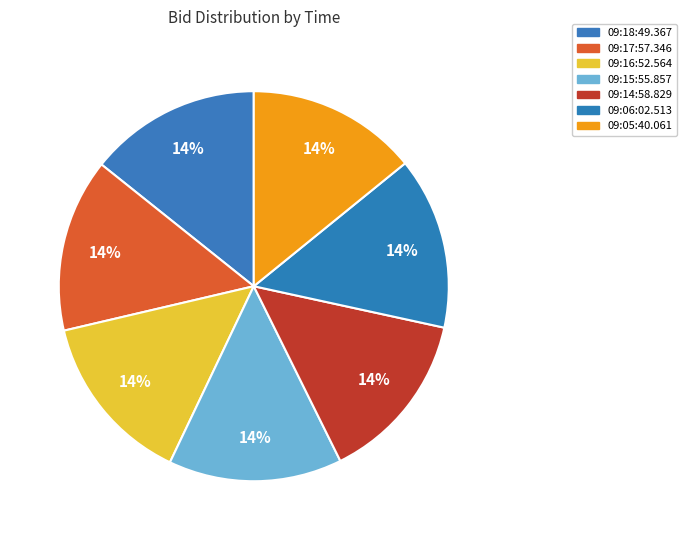

Is it true that 09:06:02.513 is 1% of the pie?

False